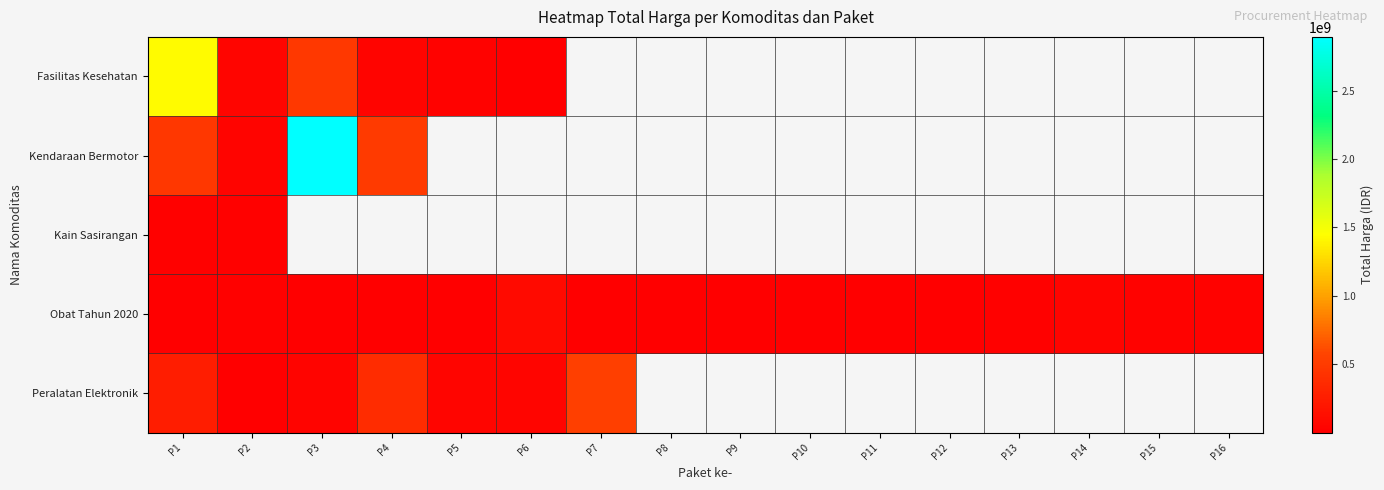

At which label does Kendaraan Bermotor reach its peak?

P3